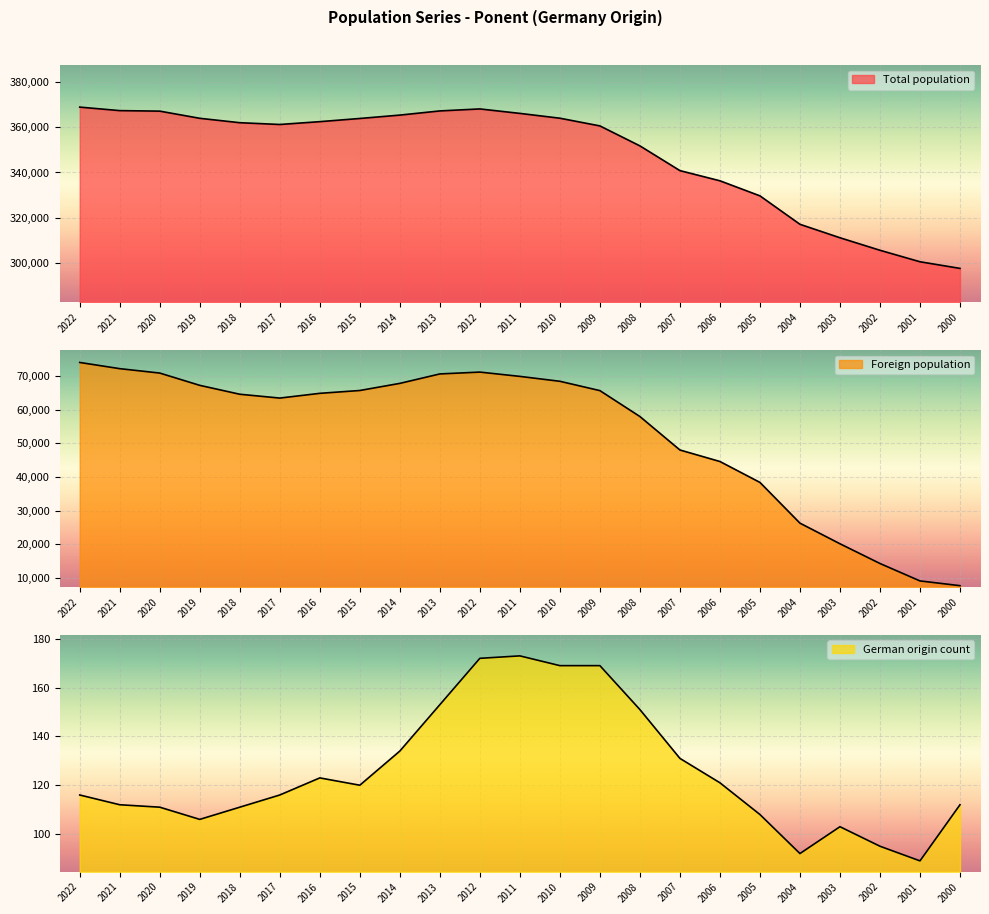

True or false: Total population and German origin count cross at least once.

False